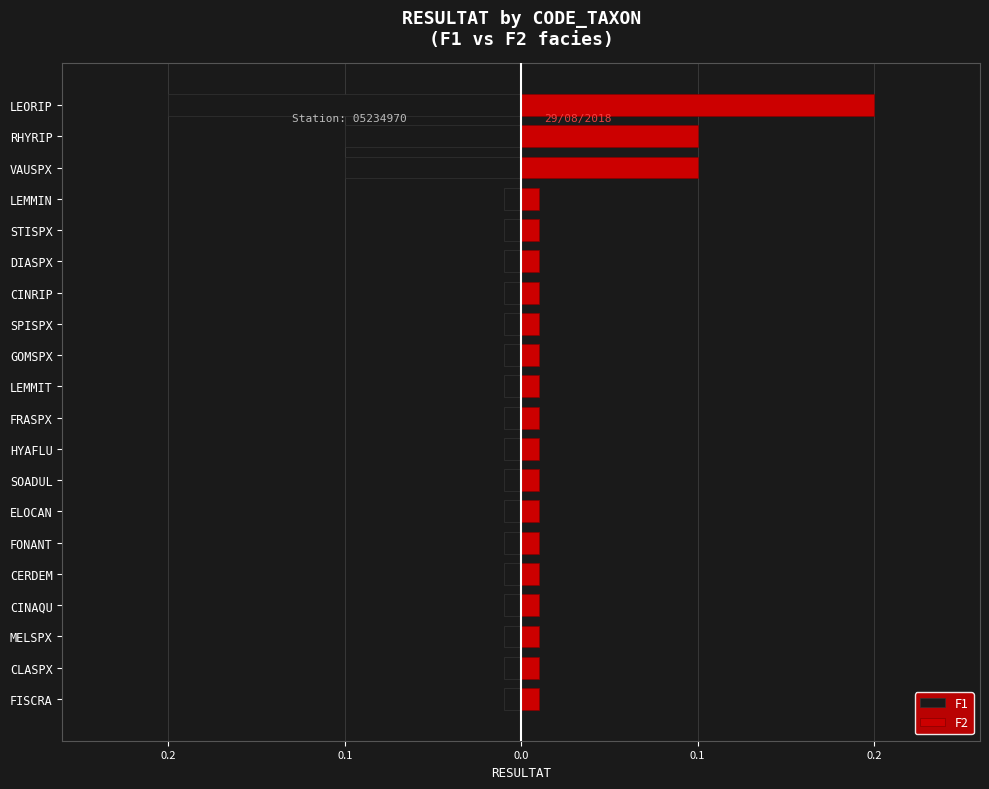

Rank the series by their average value, from lowest to highest.

F1, F2